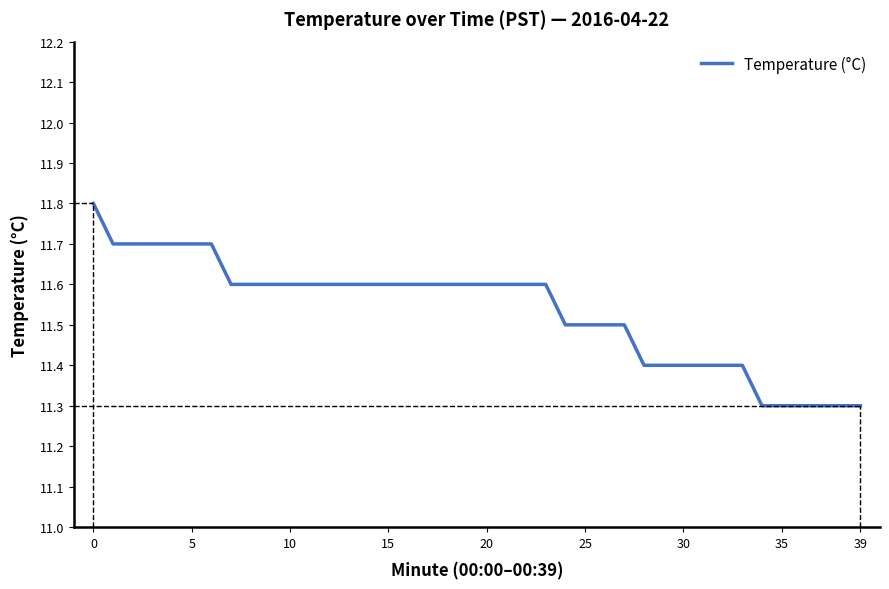

What is the smallest value displayed?

11.3